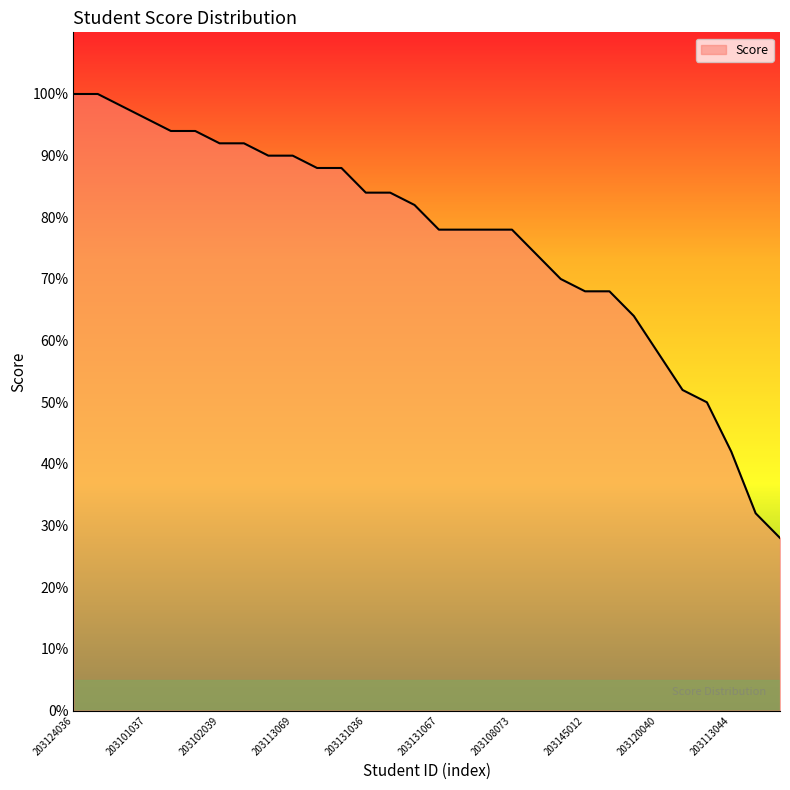

What is the difference between the maximum and minimum values?

72